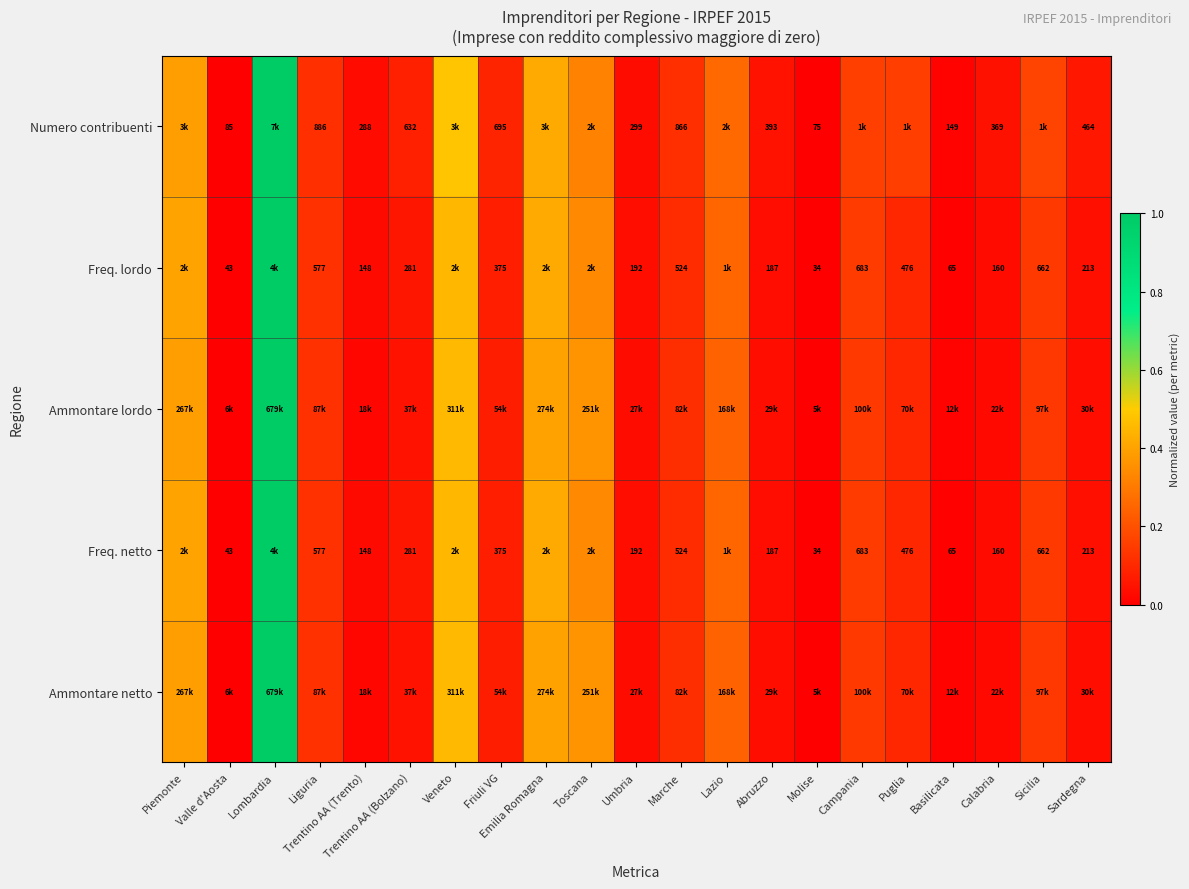

How many values in Numero contribuenti are above zero?

20